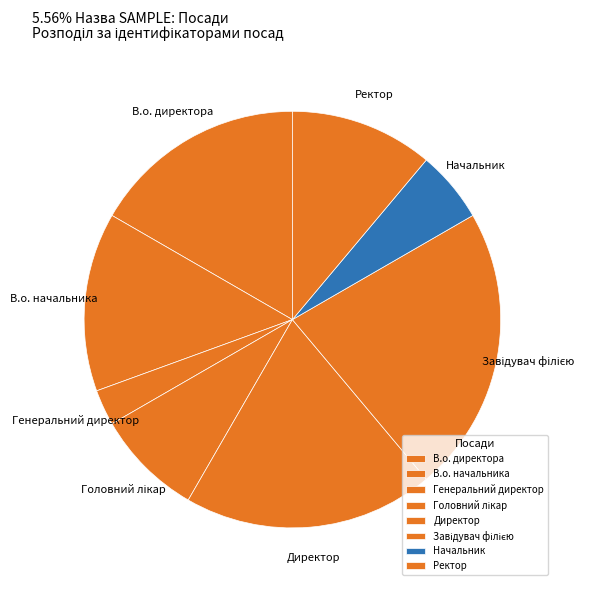

Is Начальник the majority of the pie?

No